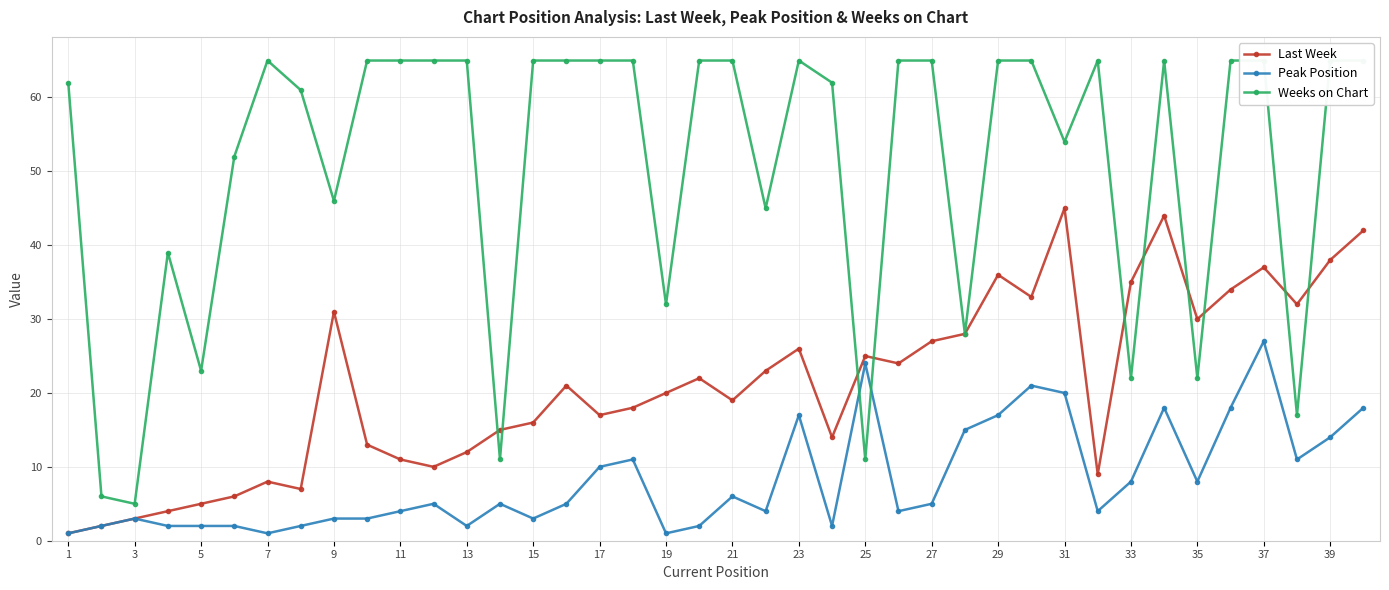

What is the value of the Peak Position point at the 30th from the left?

3